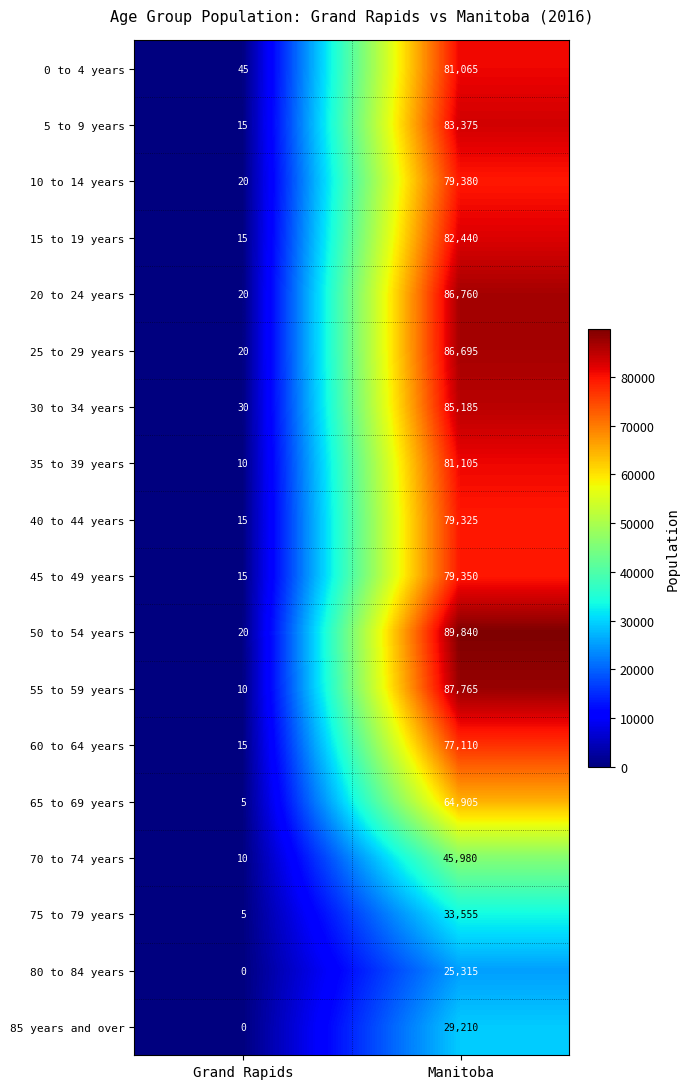

What is the sum of all 55 to 59 years values?

87775